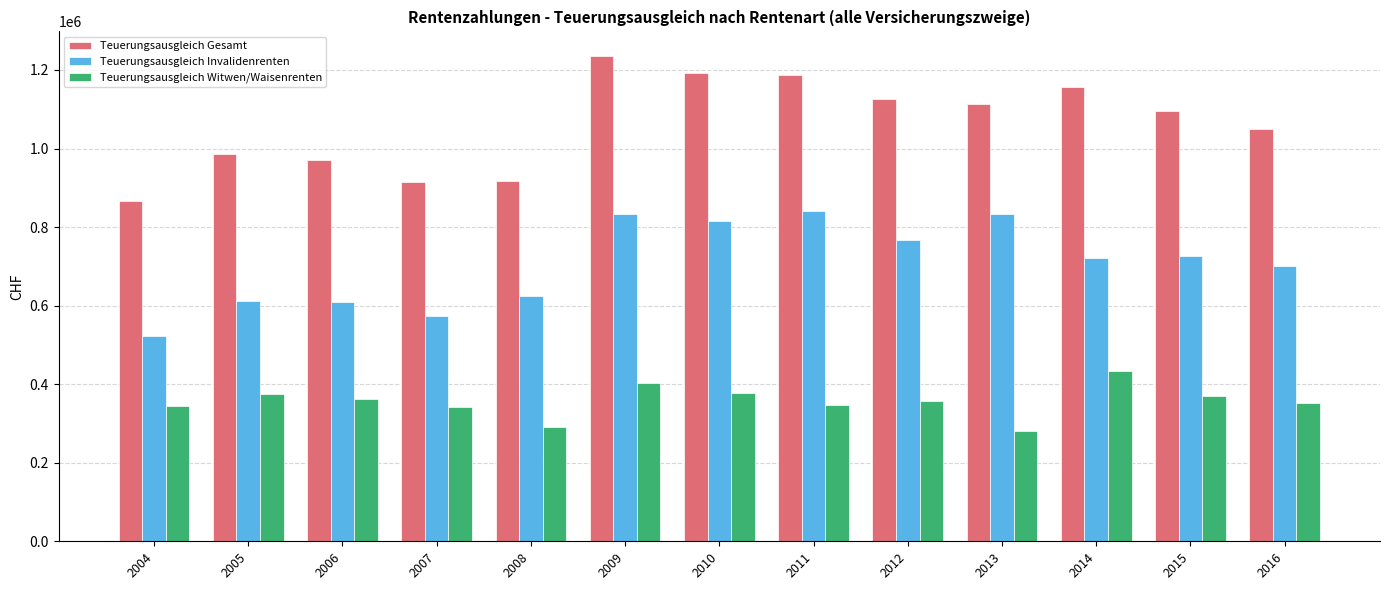

How many distinct data groups are displayed?

3